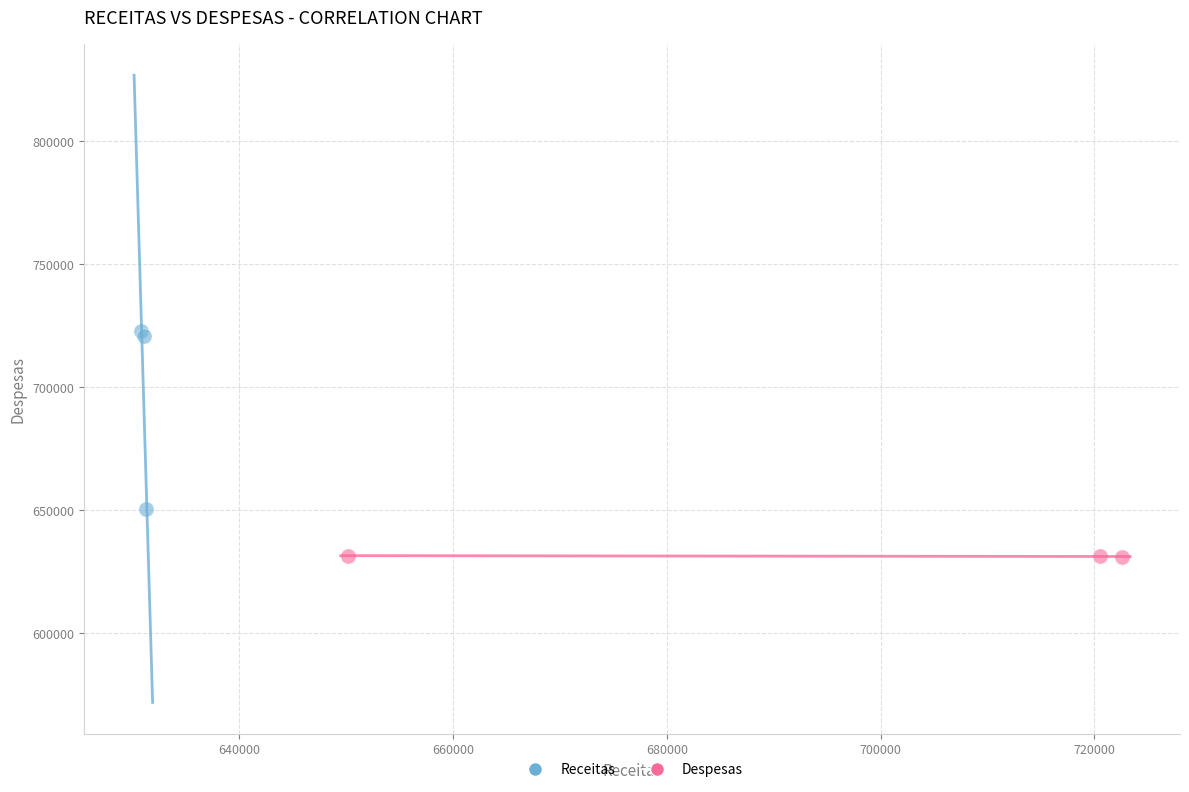

Which series has the largest Y range (max minus min)?

Receitas